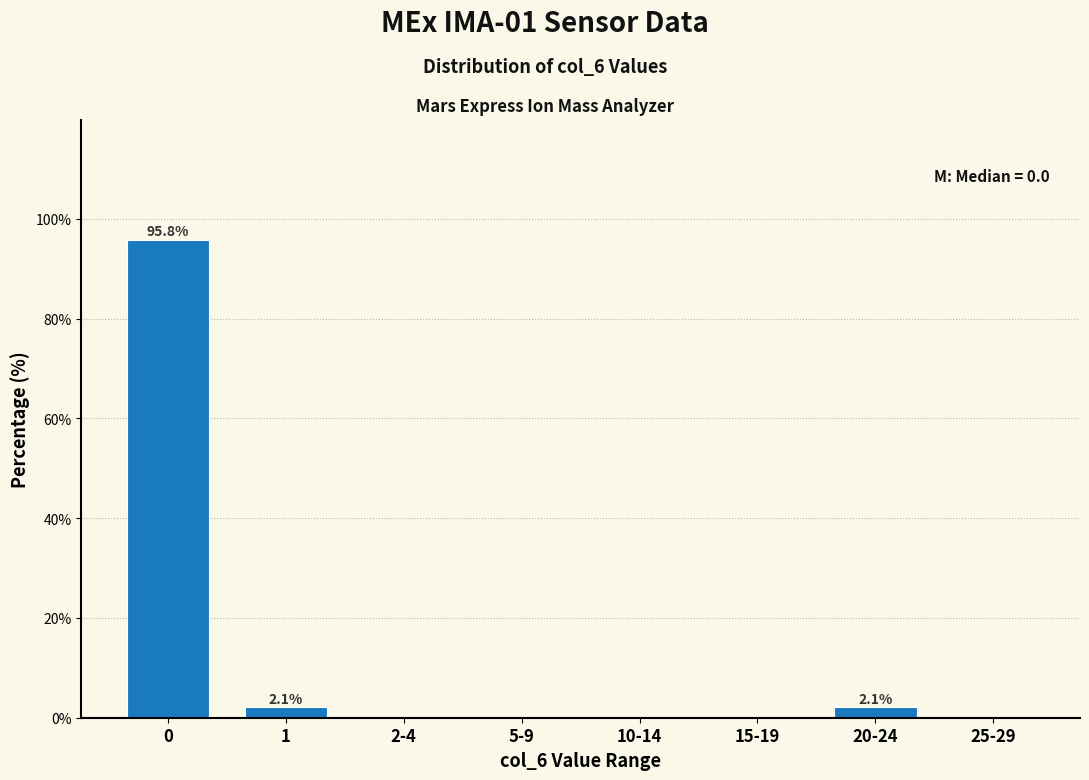

Reading right to left, transcribe all the data shown in this chart.

25-29=0.0	20-24=2.1	15-19=0.0	10-14=0.0	5-9=0.0	2-4=0.0	1=2.1	0=95.8